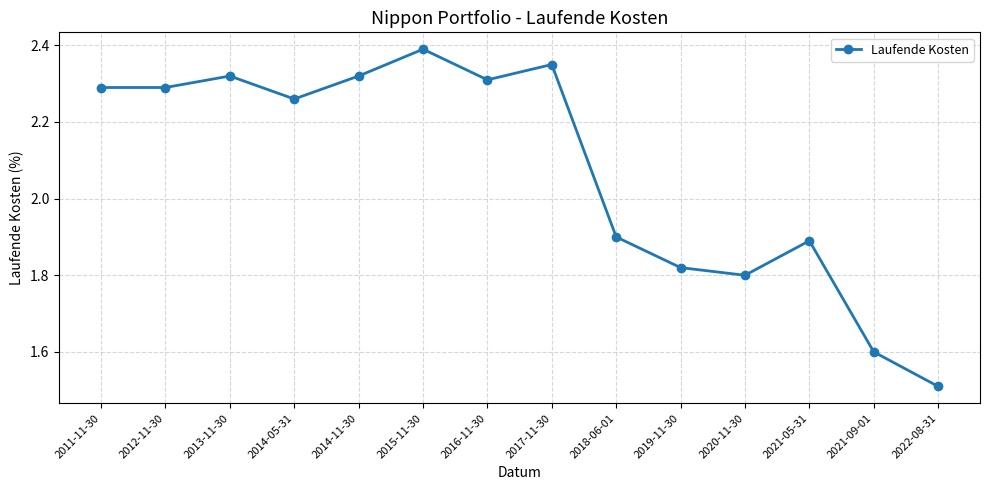

True or false: the data has more than 2 interior local peaks.

True